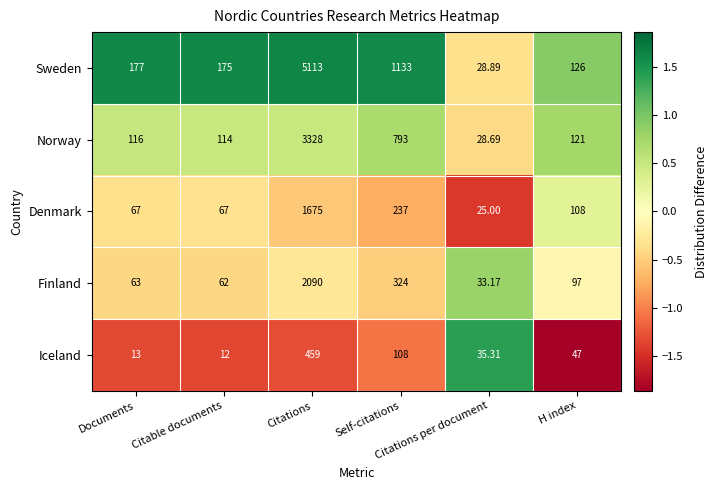

Between Citable documents and H index, which series saw the biggest shift?

Sweden